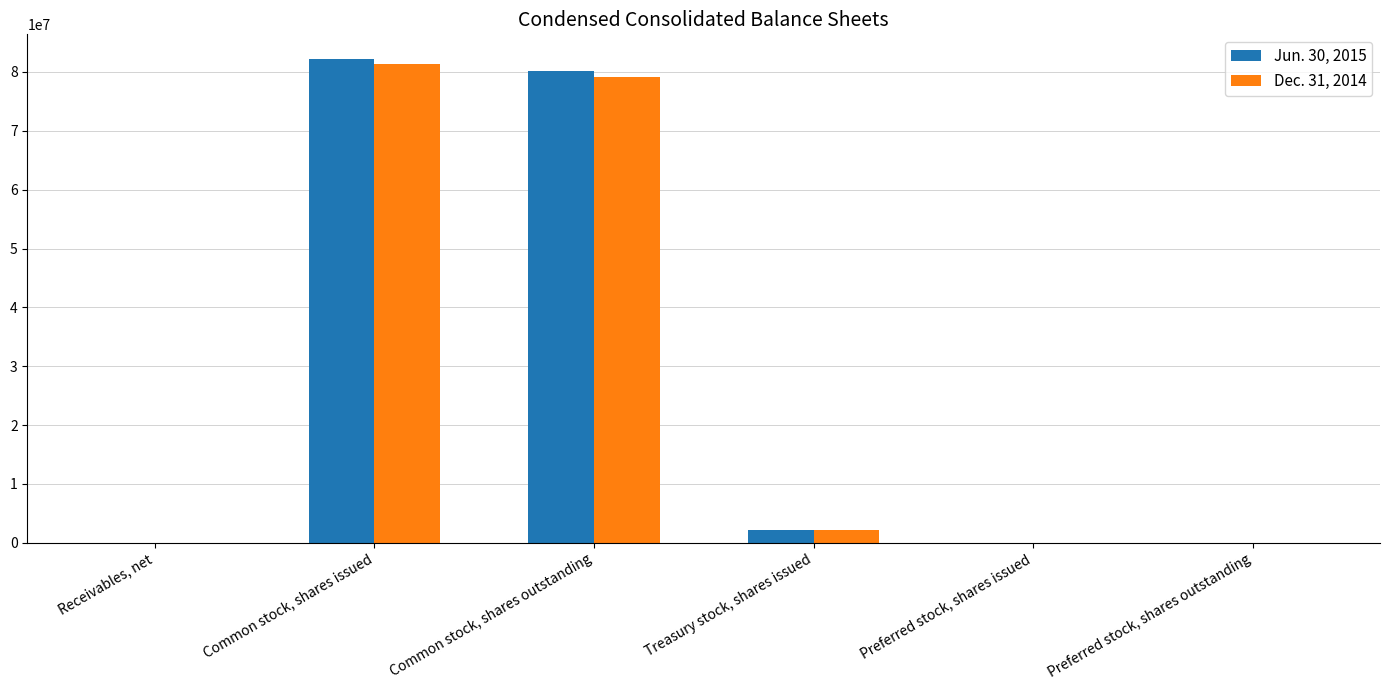

Where is Jun. 30, 2015 nearest to the value 41142501?

Common stock, shares outstanding